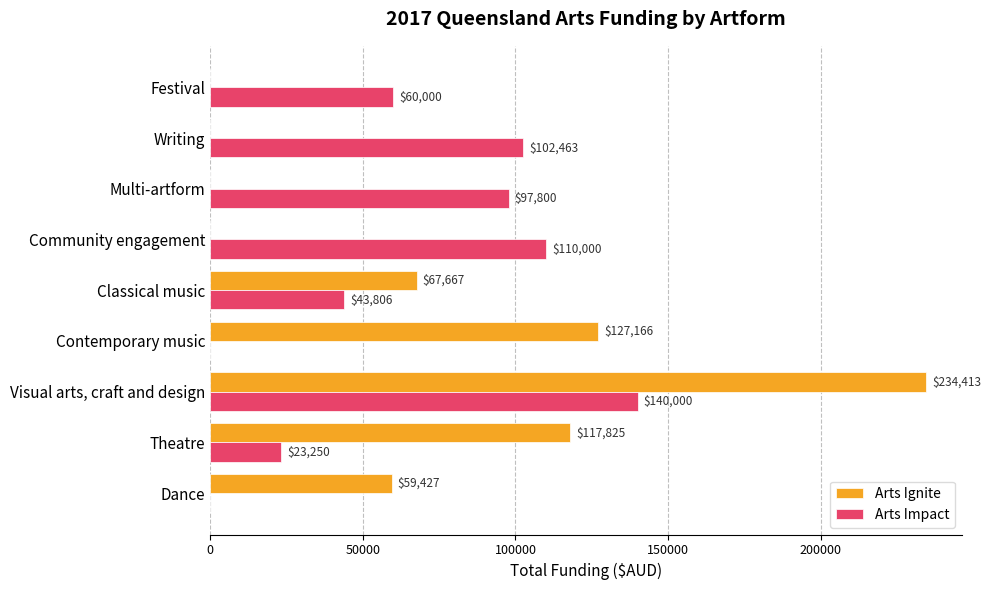

Is it true that Arts Impact equals 33403 at Writing?

False